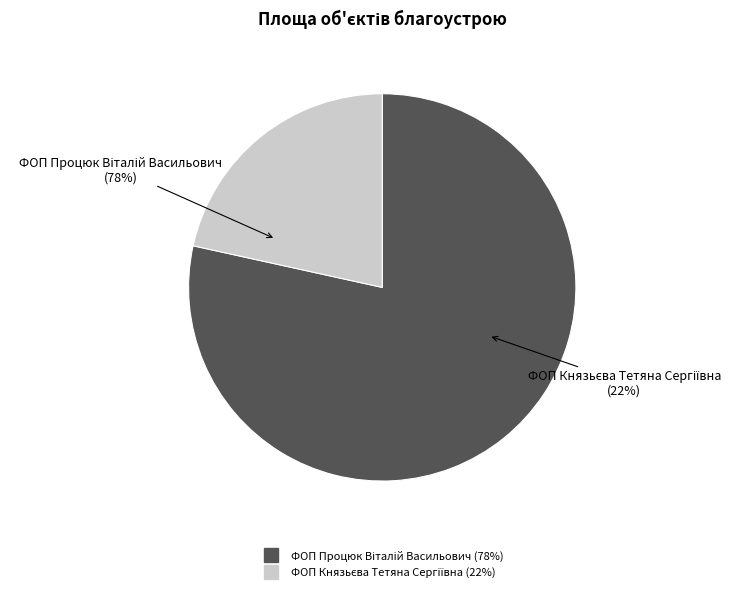

Which slice is the largest?

ФОП Процюк Віталій Васильович